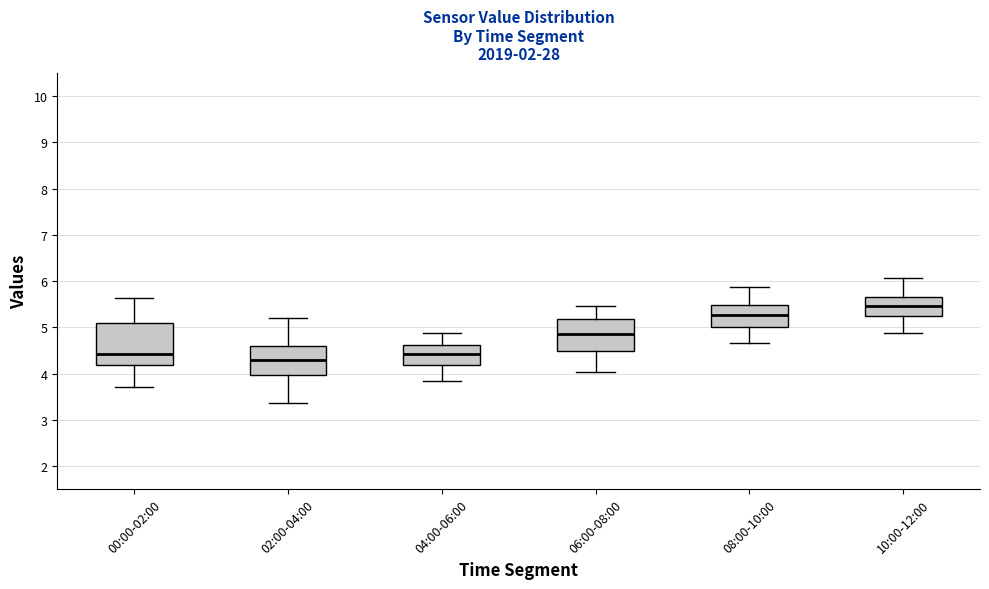

Where does the lower whisker of the box for 06:00-08:00 end on the y-axis? The values are not printed on the chart, so give them approximately, as read against the axis.

4.0